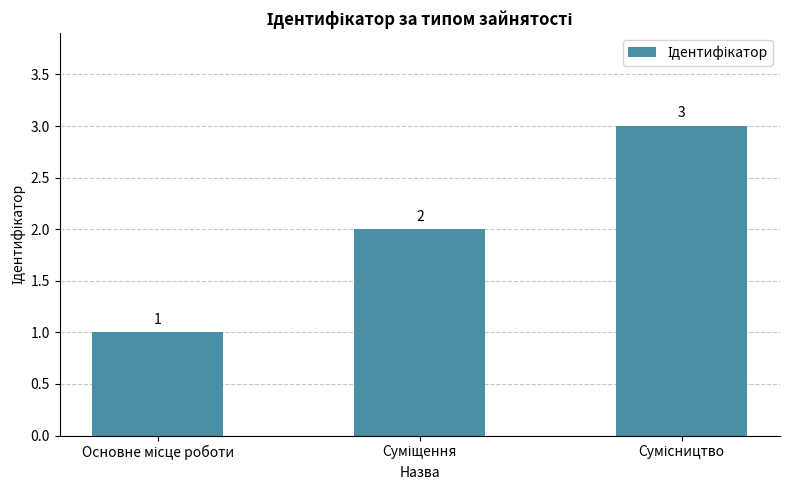

What is the difference between the maximum and minimum values?

2